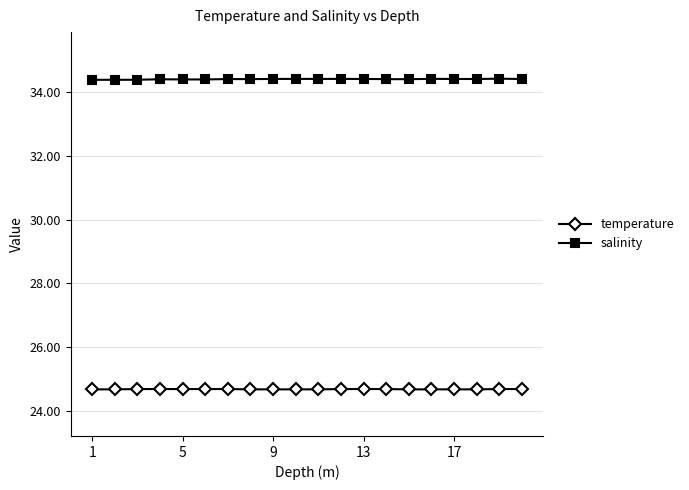

True or false: salinity and temperature intersect in this chart.

False